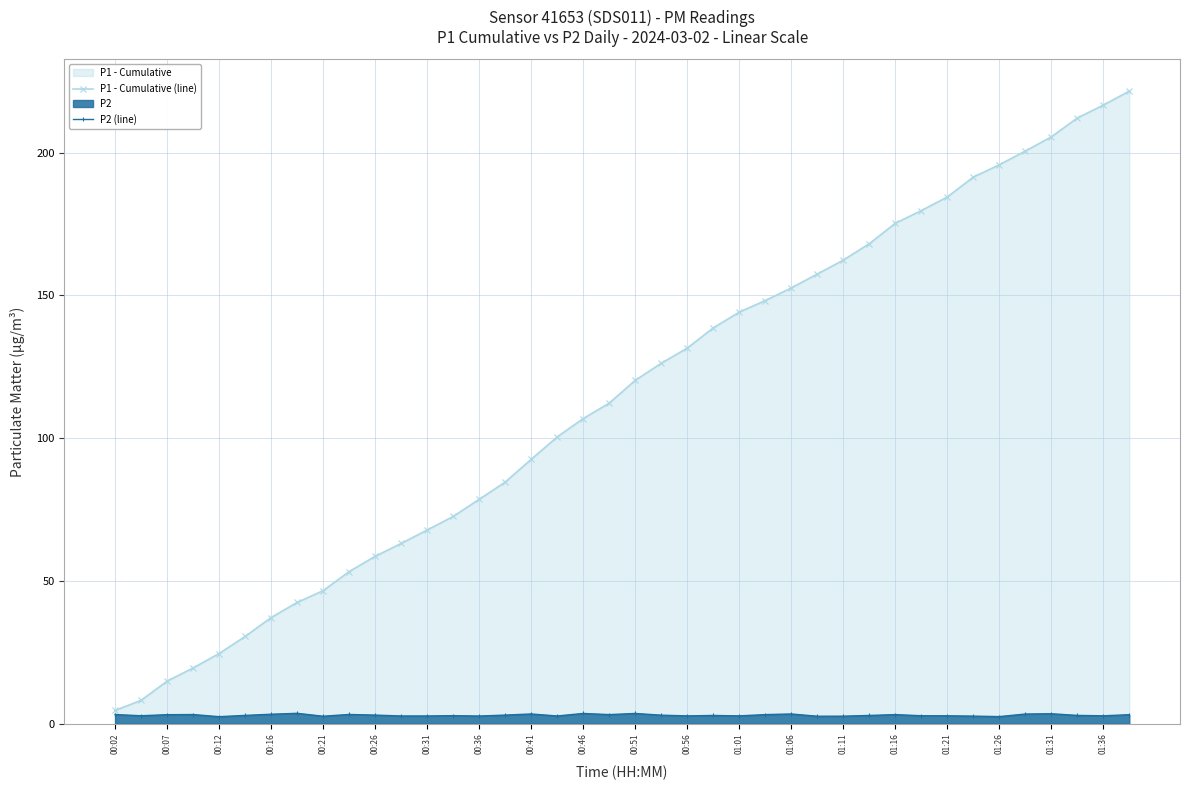

List the series in order of their peak value, highest first.

P1 - Cumulative (line), P2 (line)